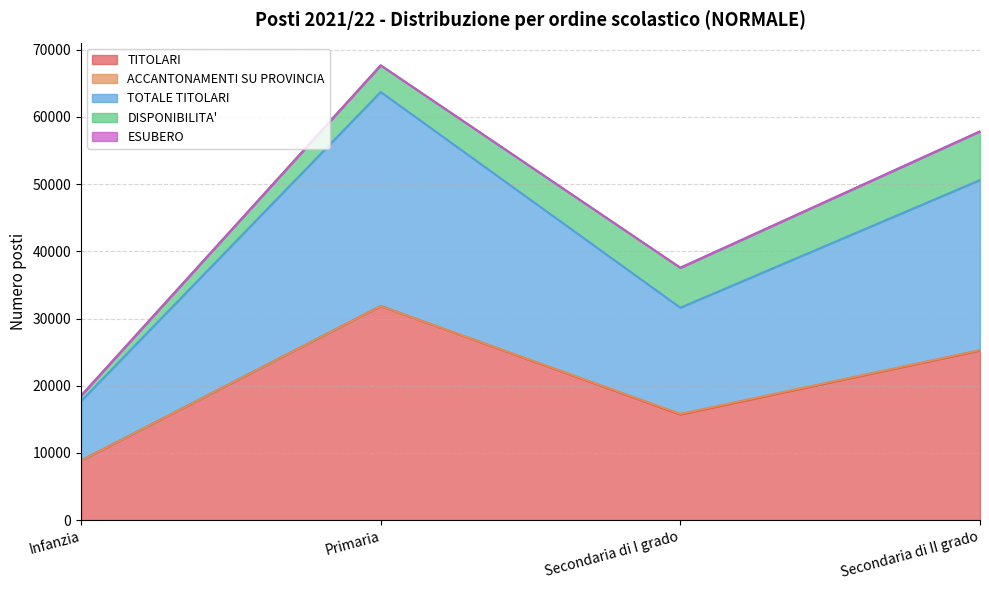

How many lines are shown in the chart?

5